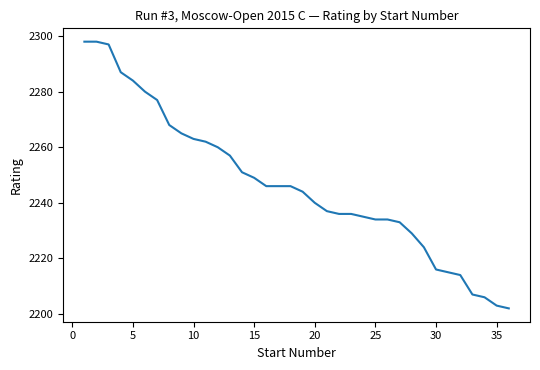

Reading right to left, list all the values displayed in this chart.

2202	2203	2206	2207	2214	2215	2216	2224	2229	2233	2234	2234	2235	2236	2236	2237	2240	2244	2246	2246	2246	2249	2251	2257	2260	2262	2263	2265	2268	2277	2280	2284	2287	2297	2298	2298